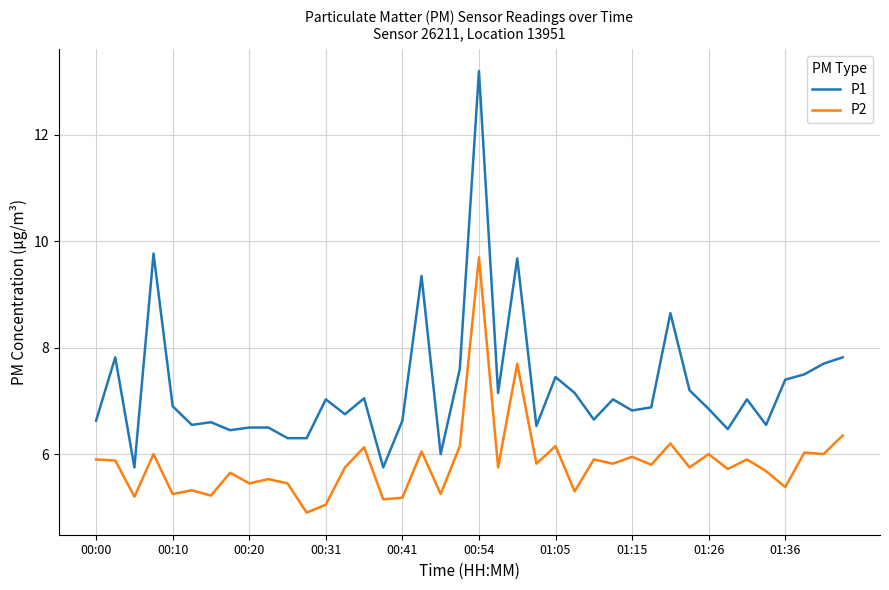

Which series has the largest total across all categories?

P1